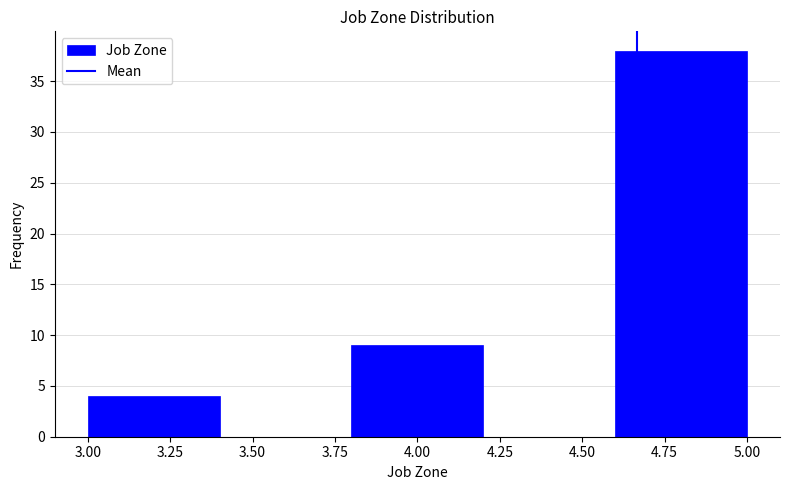

Which range on the x-axis has the tallest bar?

4.6 to 5.0